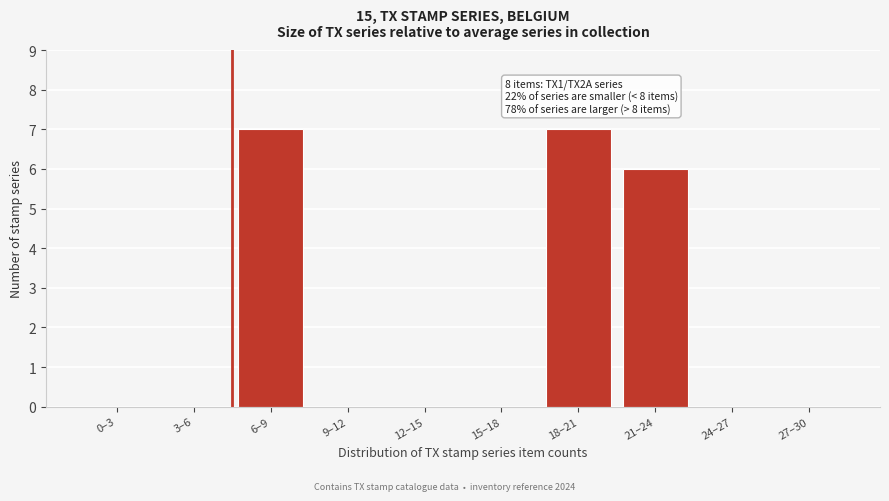

Reading left to right, transcribe all the data shown in this chart.

0–3=0	3–6=0	6–9=7	9–12=0	12–15=0	15–18=0	18–21=7	21–24=6	24–27=0	27–30=0